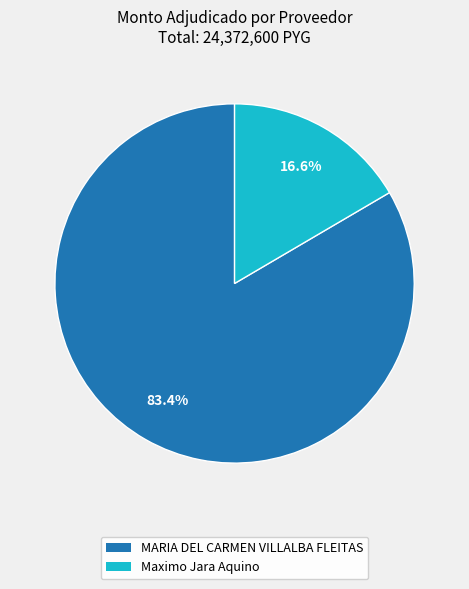

Count the number of slices in the pie.

2